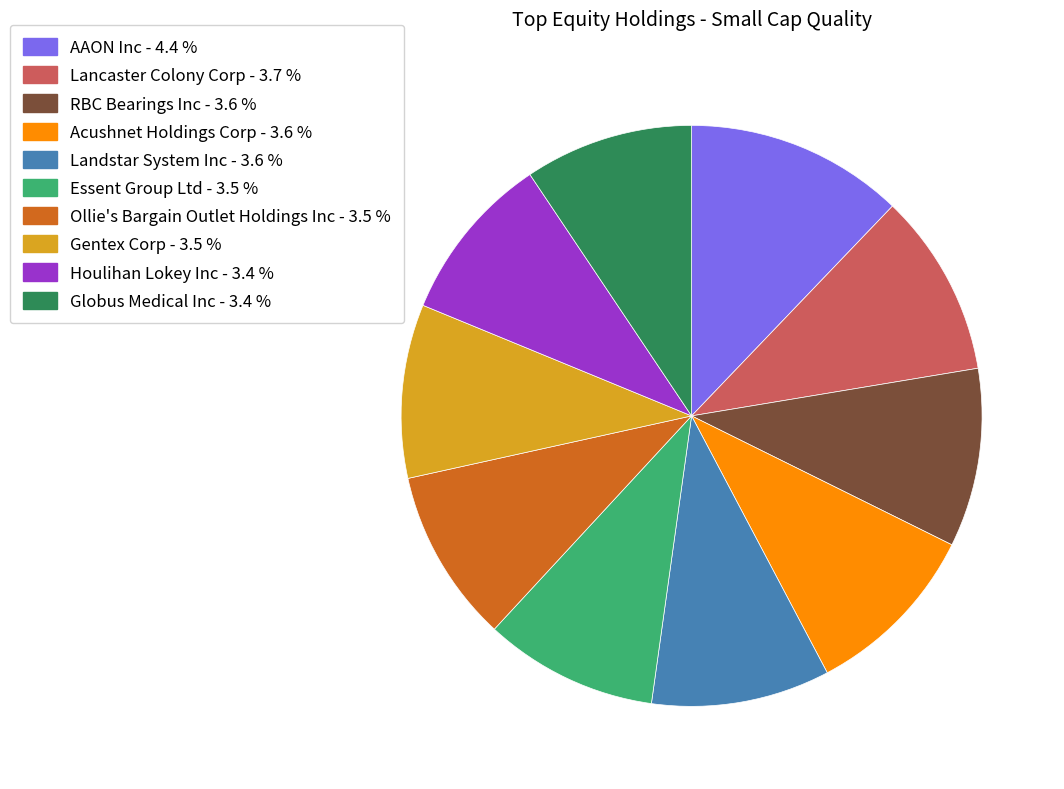

Do Gentex Corp and Essent Group Ltd together represent more than half of the pie?

No